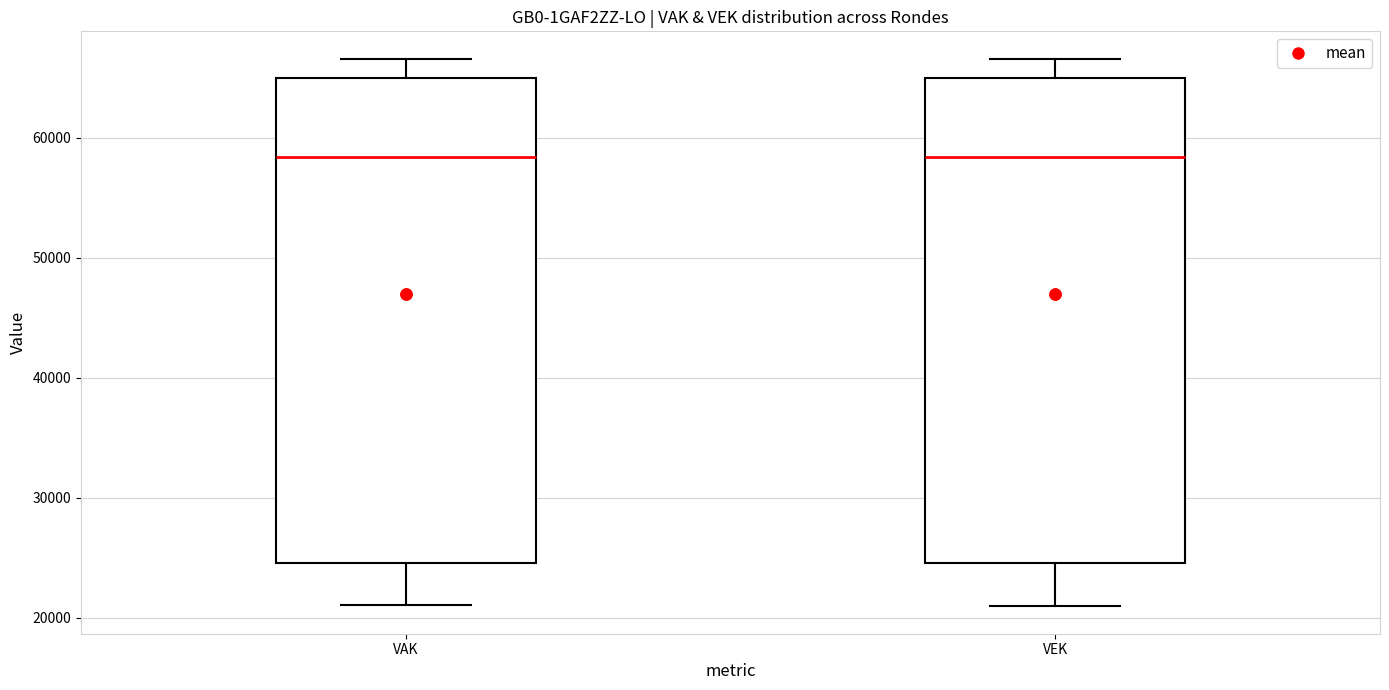

Where is the lower edge of the box for VEK on the y-axis? The values are not printed on the chart, so give them approximately, as read against the axis.

25000